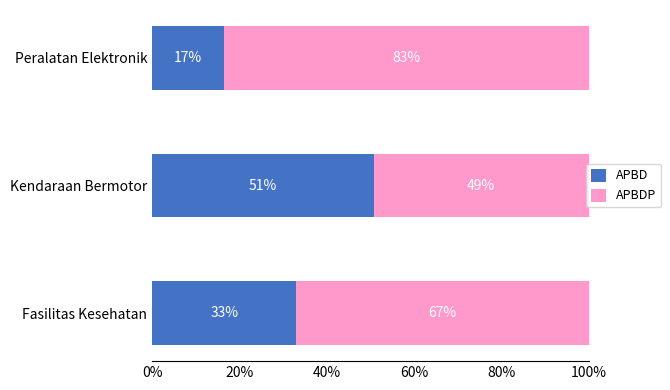

What are all the series names shown in the legend?

APBD, APBDP